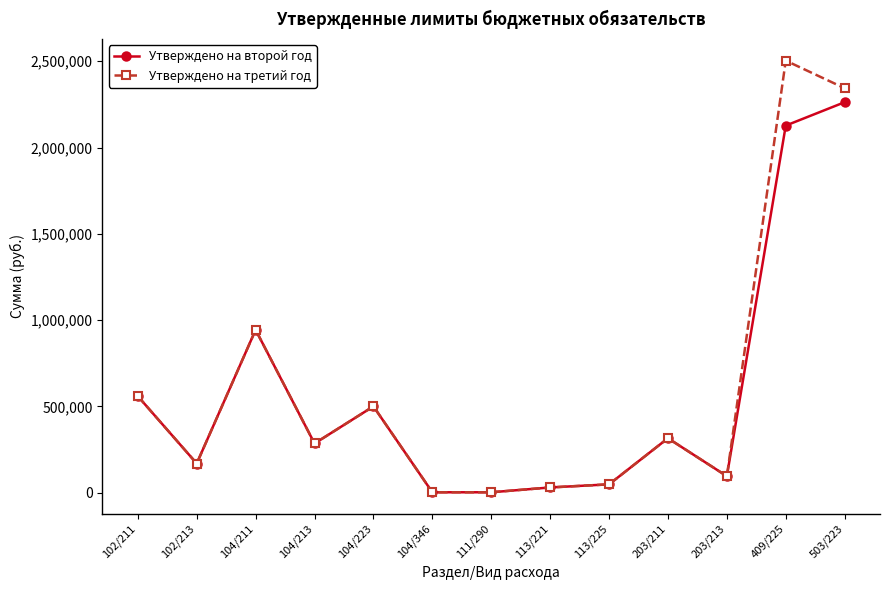

The value of Утверждено на второй год at 113/221 is 30000.0. True or false?

True